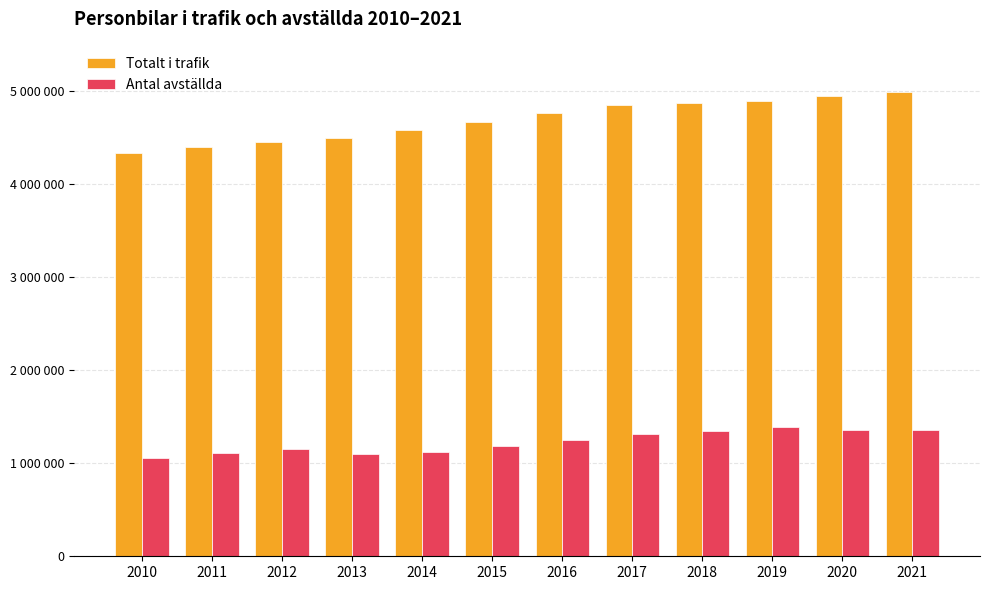

What are all the series names shown in the legend?

Totalt i trafik, Antal avställda